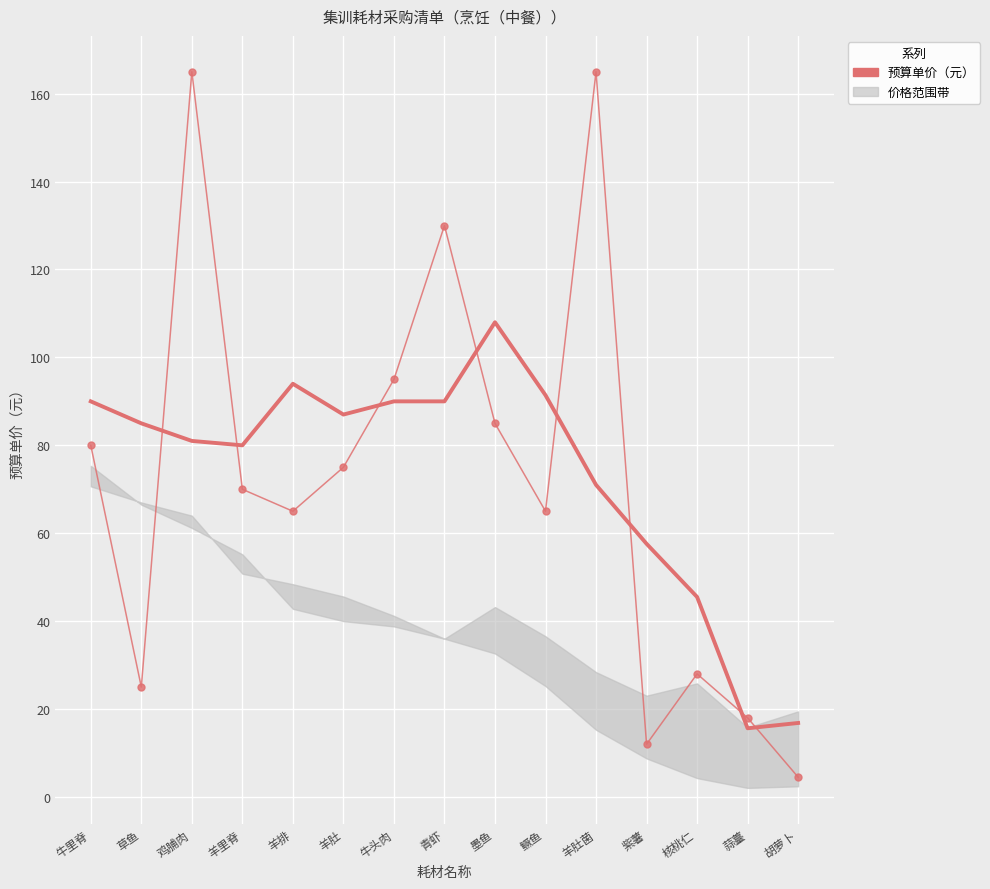

What position from the left is 紫薯?

12